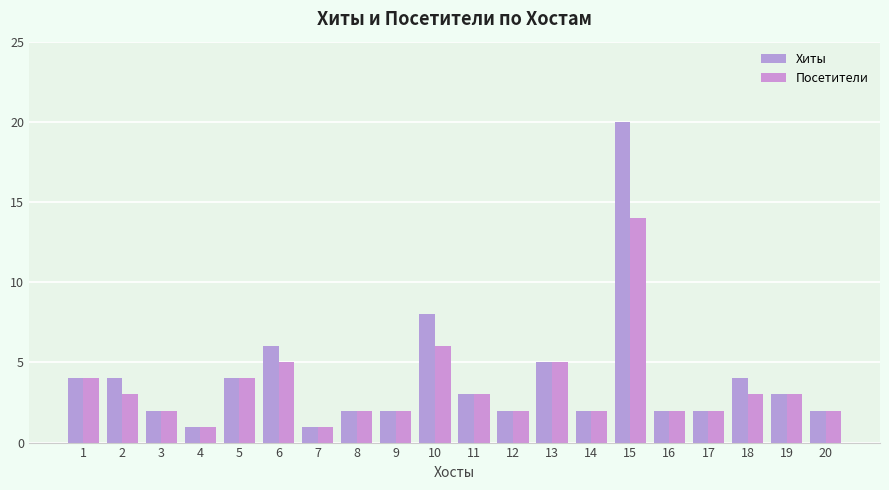

Are the bars horizontal?

No